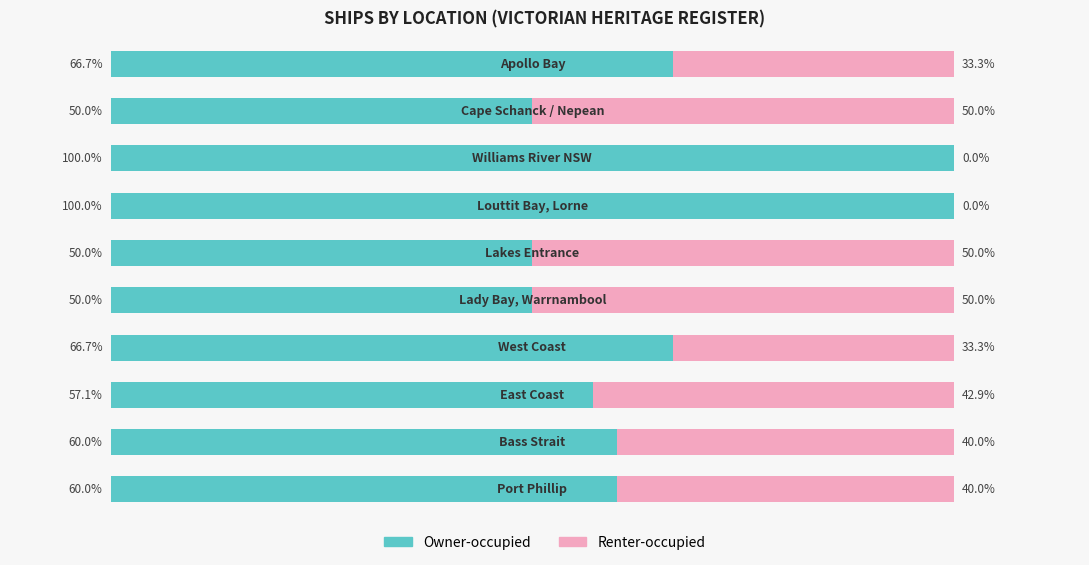

Reading right to left, transcribe all the data shown in this chart.

Owner-occupied: 66.7	50.0	100.0	100.0	50.0	50.0	66.7	57.1	60.0	60.0
Renter-occupied: 33.3	50.0	0.0	0.0	50.0	50.0	33.3	42.9	40.0	40.0